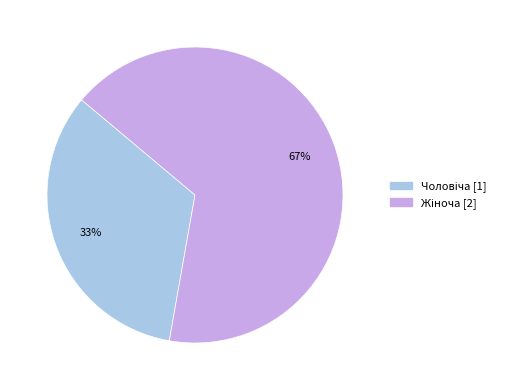

Is there a majority slice in this chart?

Yes